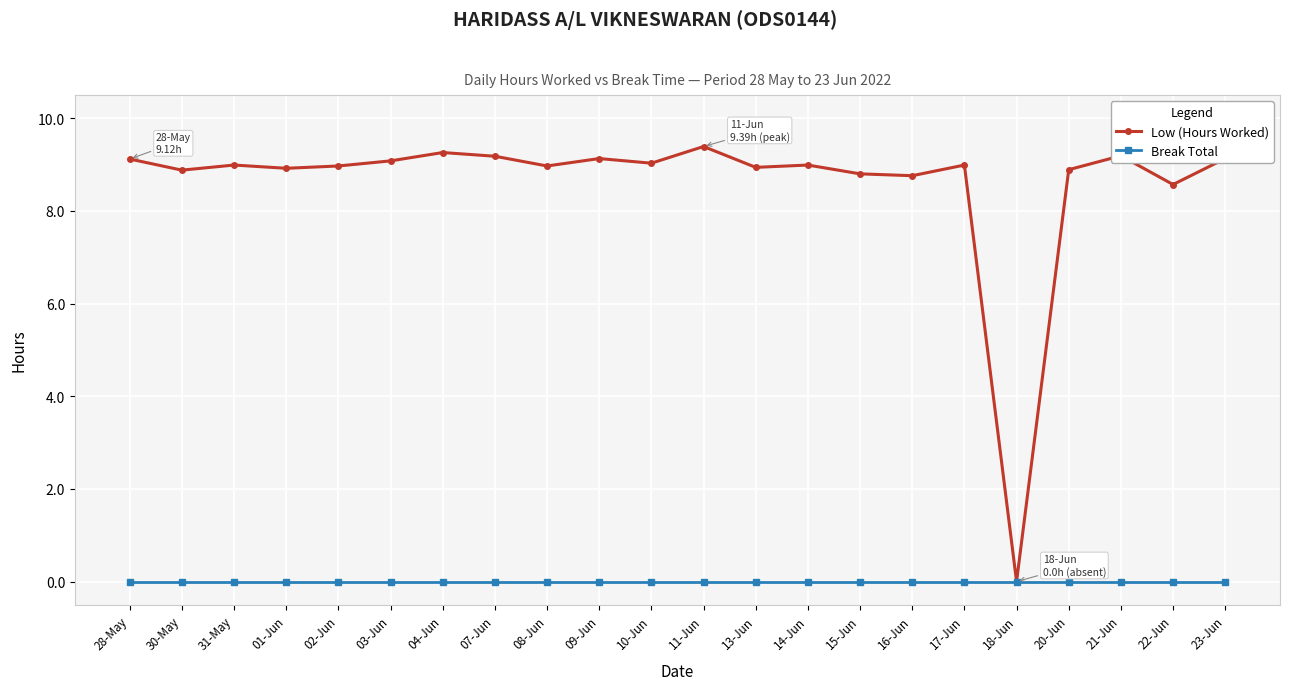

Read the Low (Hours Worked) value at 16-Jun.

8.8